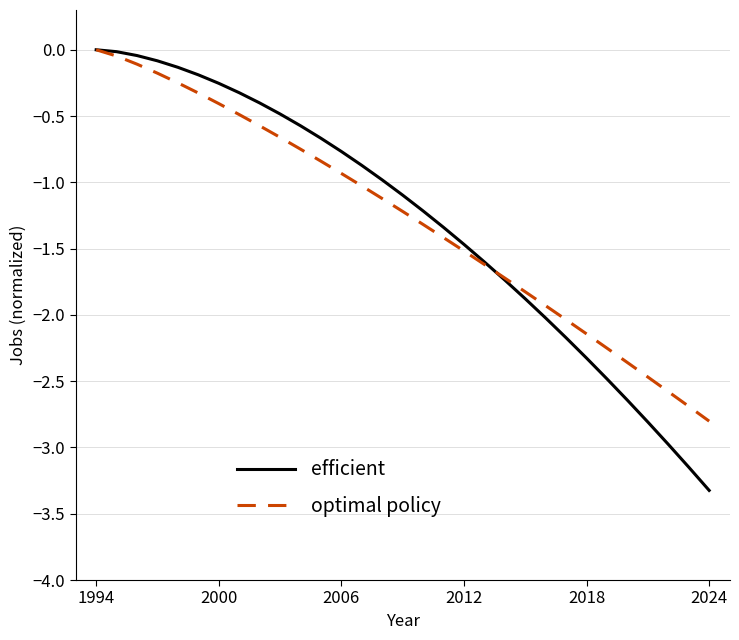

What is the minimum value for optimal policy?

-2.8